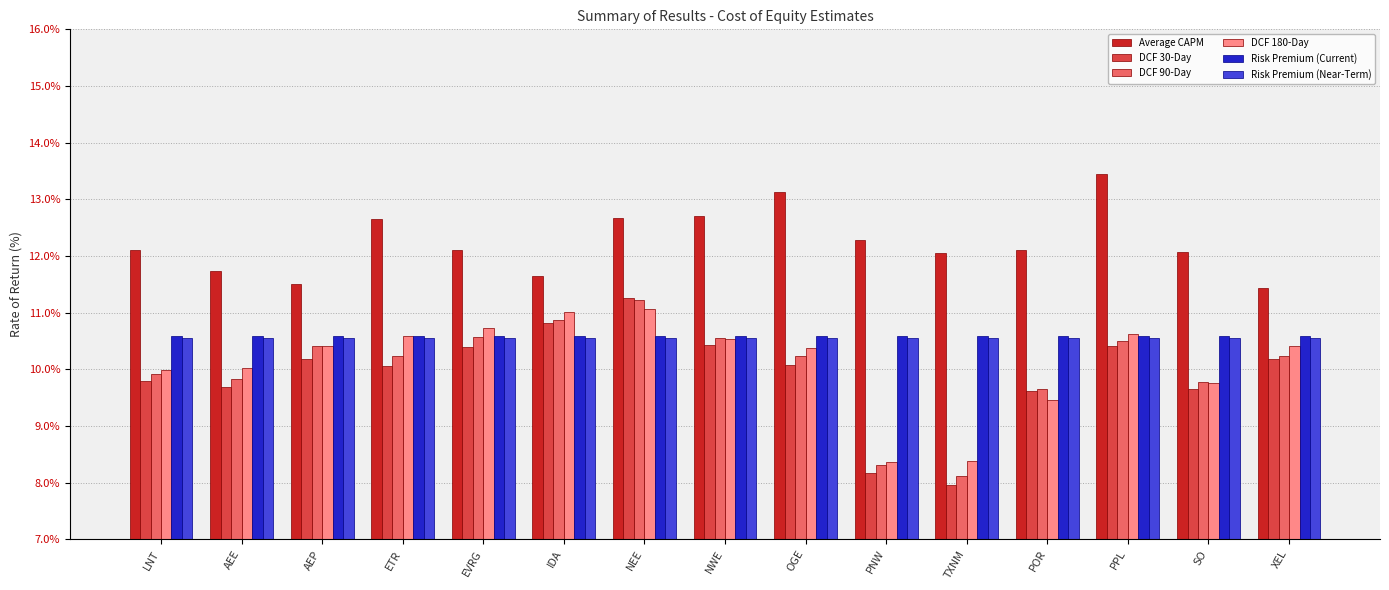

At how many categories does at least one series exceed 11?

15